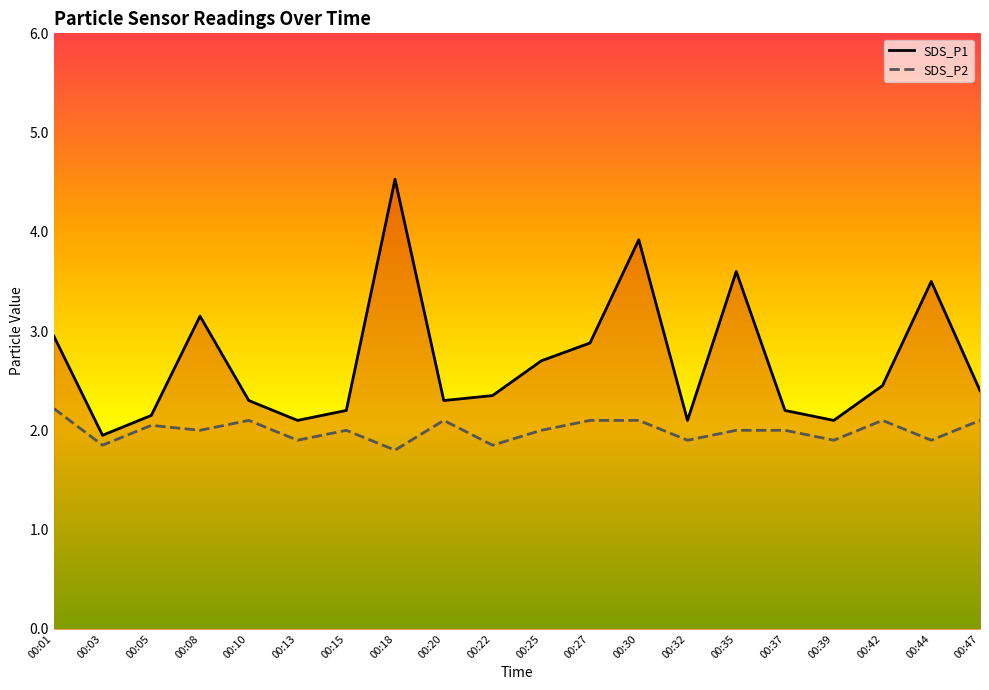

Which series has the largest total across all categories?

SDS_P1